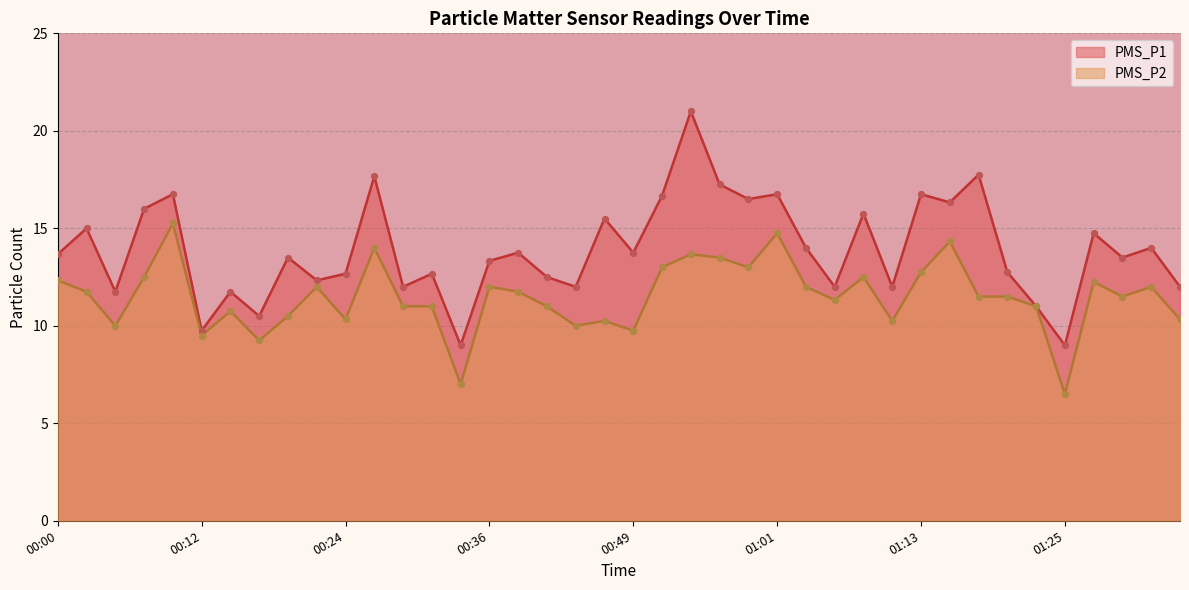

Is the value of PMS_P1 at 00:46 greater than the value of PMS_P2 at 00:56?

Yes